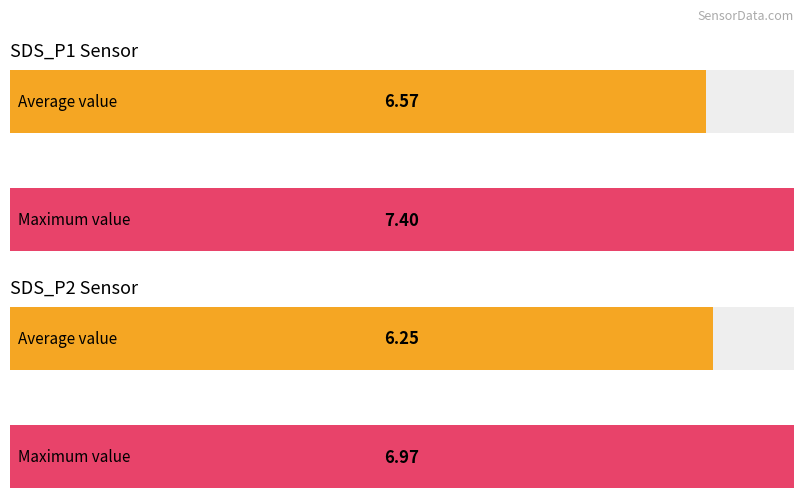

Is it true that Avg SDS_P1 equals 8.3 at 00:16?

False